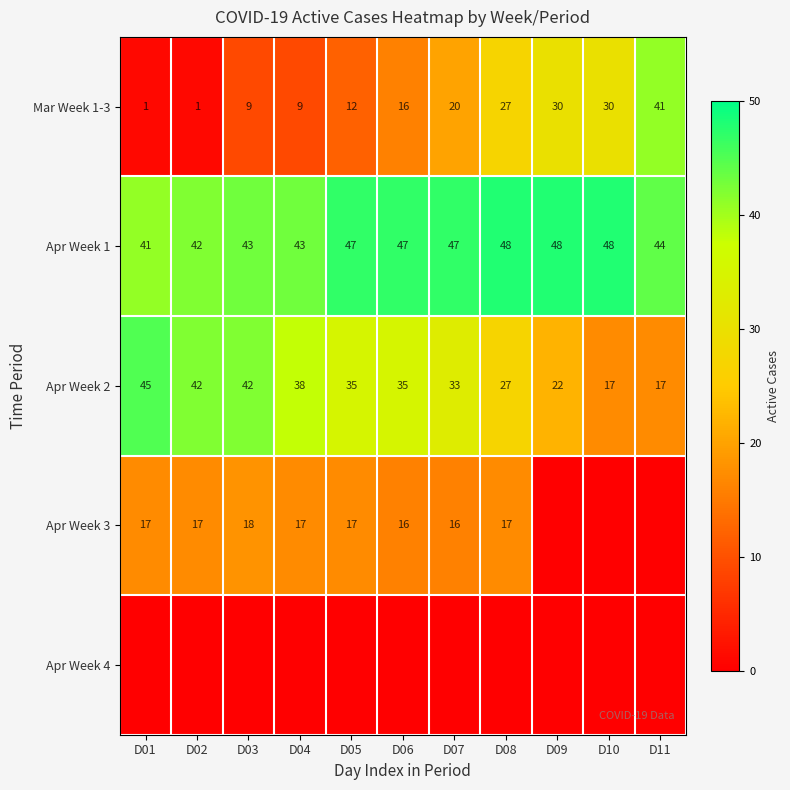

What is the lowest value of the Apr Week 1 series?

41